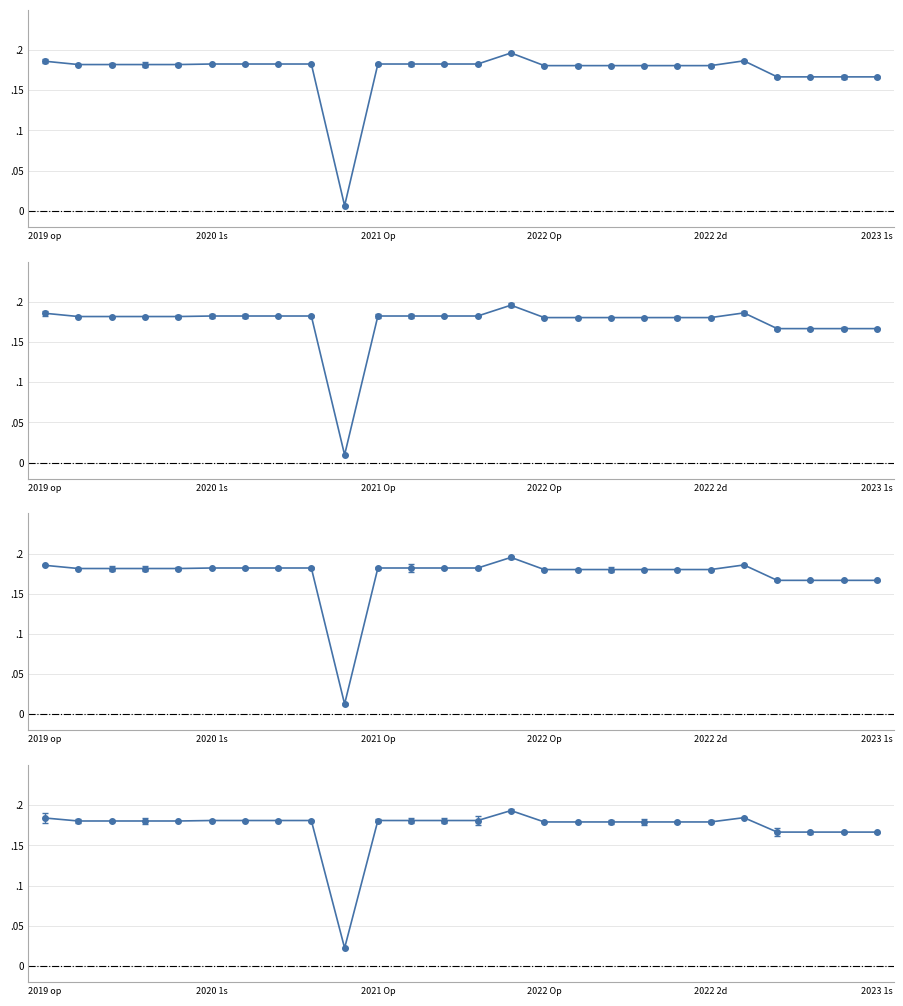

The value at 2021 1ste aanpassing - goedgekeurd is 0.1. True or false?

False